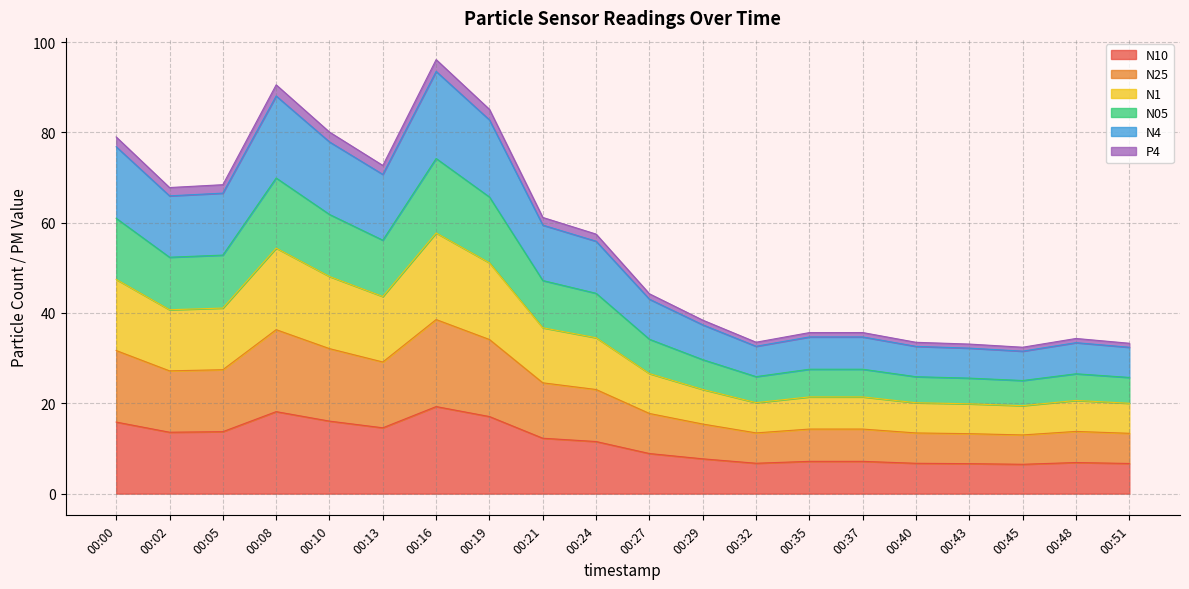

Does the chart have visible grid lines?

Yes